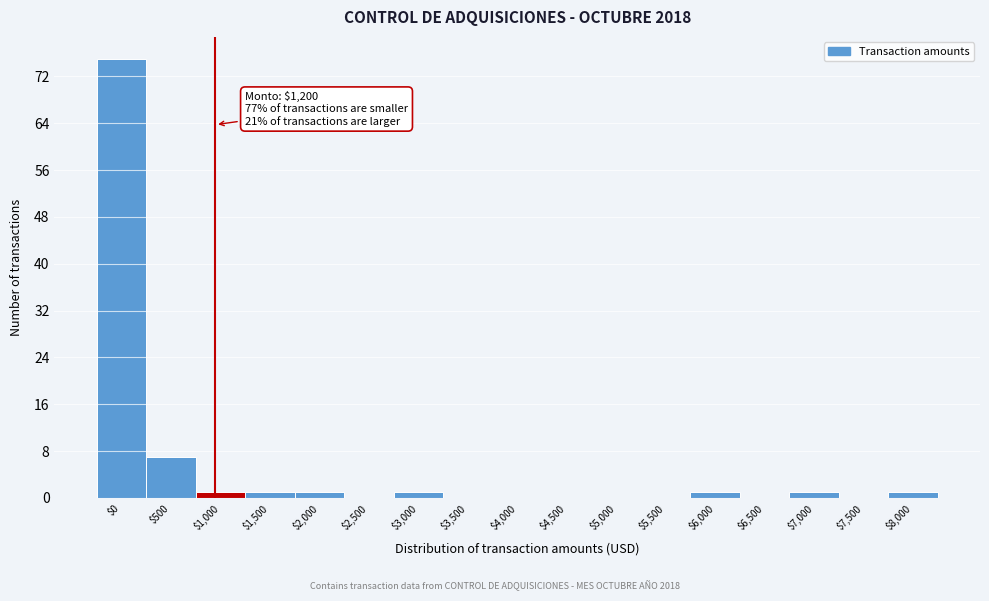

Where is the data nearest to the value 37?

$500